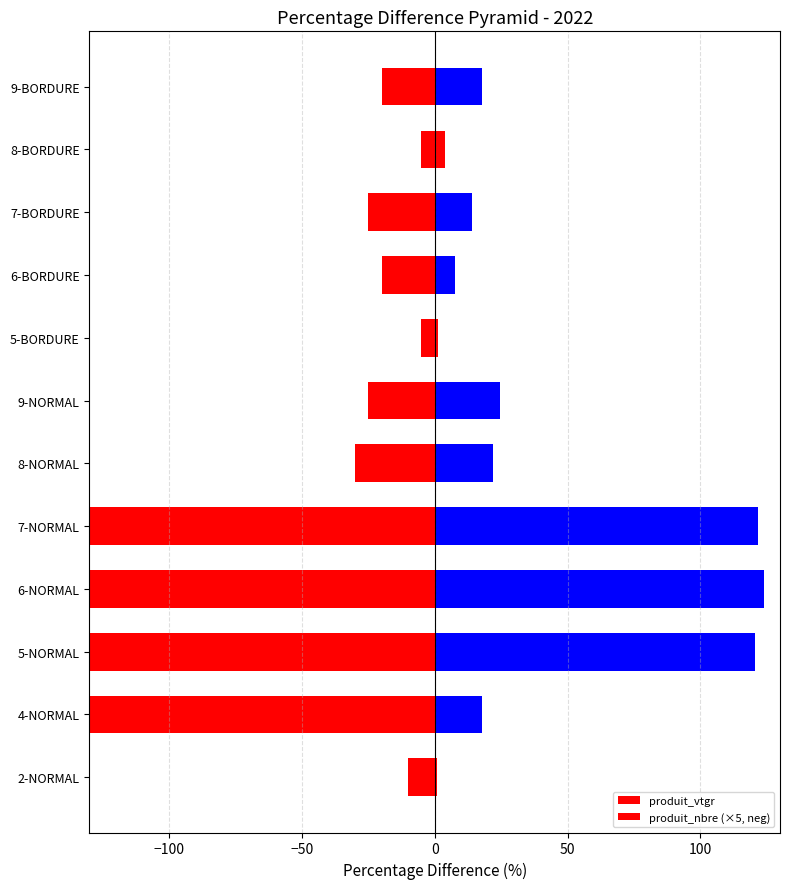

What is the value of the produit_vtgr bar at the 7th from the left?

24.4